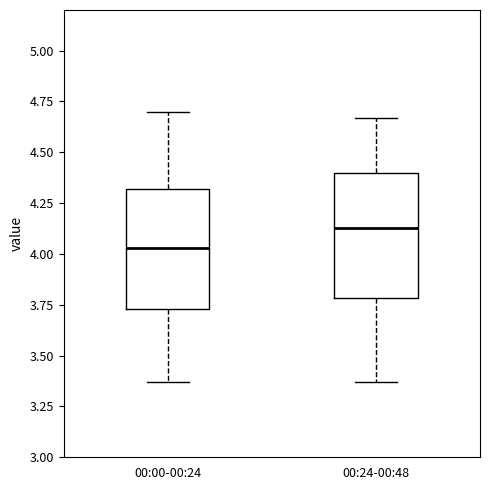

Where does the median line of the box for 00:00-00:24 sit on the y-axis? The values are not printed on the chart, so give them approximately, as read against the axis.

4.05